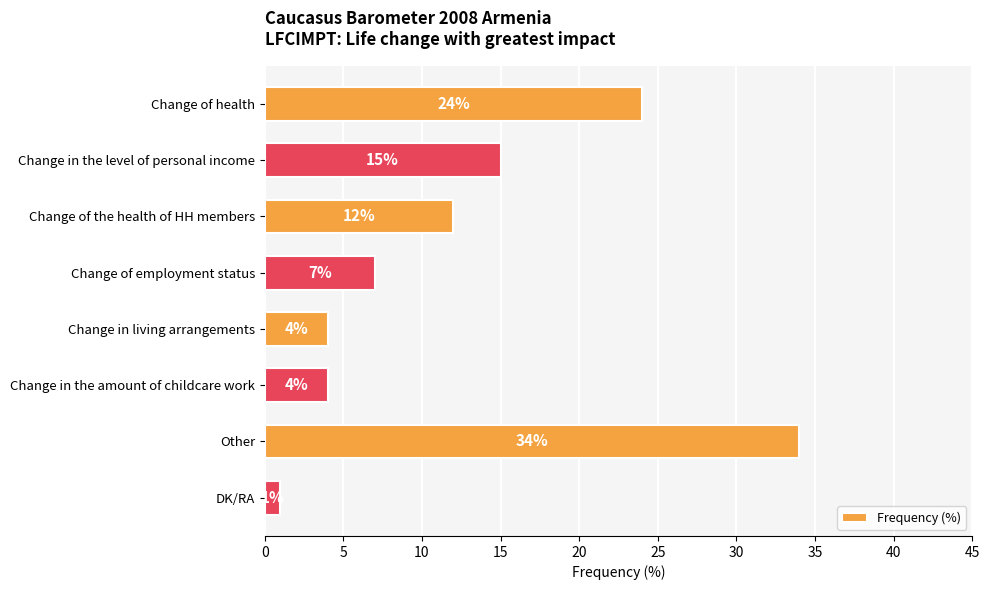

Reading bottom to top, list all the values displayed in this chart.

1	34	4	4	7	12	15	24